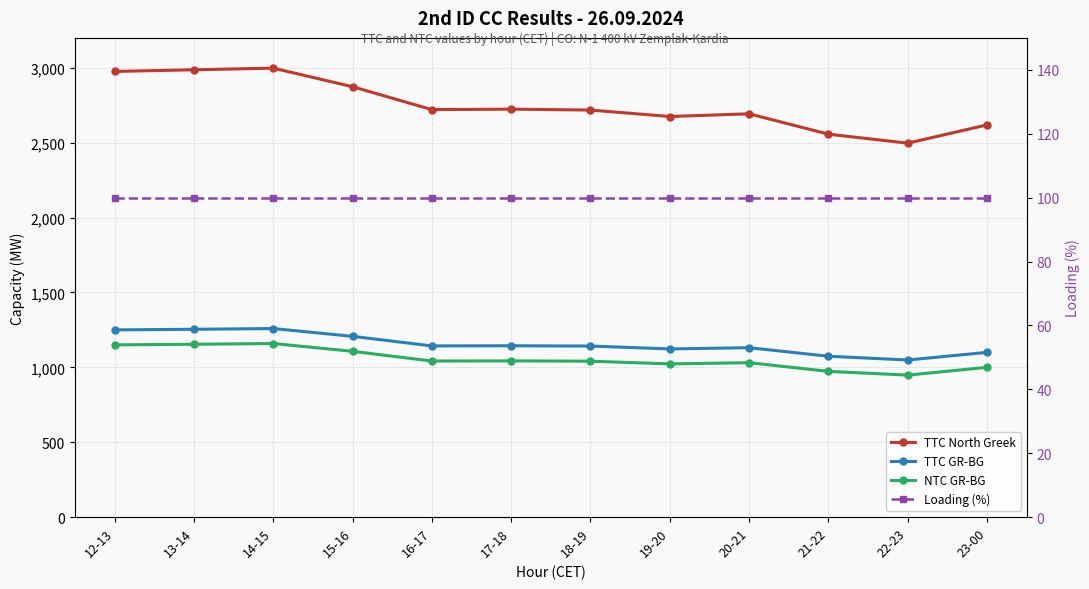

What position from the right is 18-19?

6